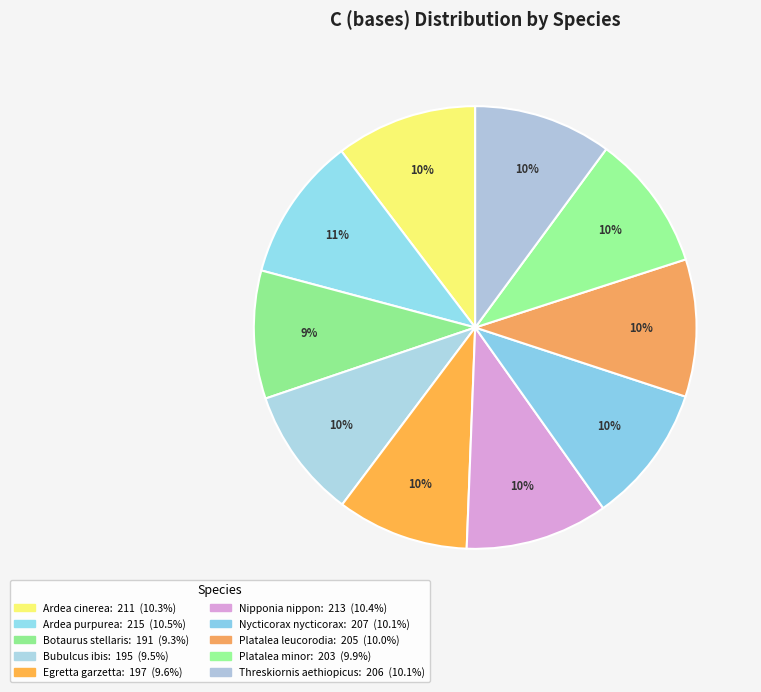

Is Threskiornis aethiopicus the majority of the pie?

No